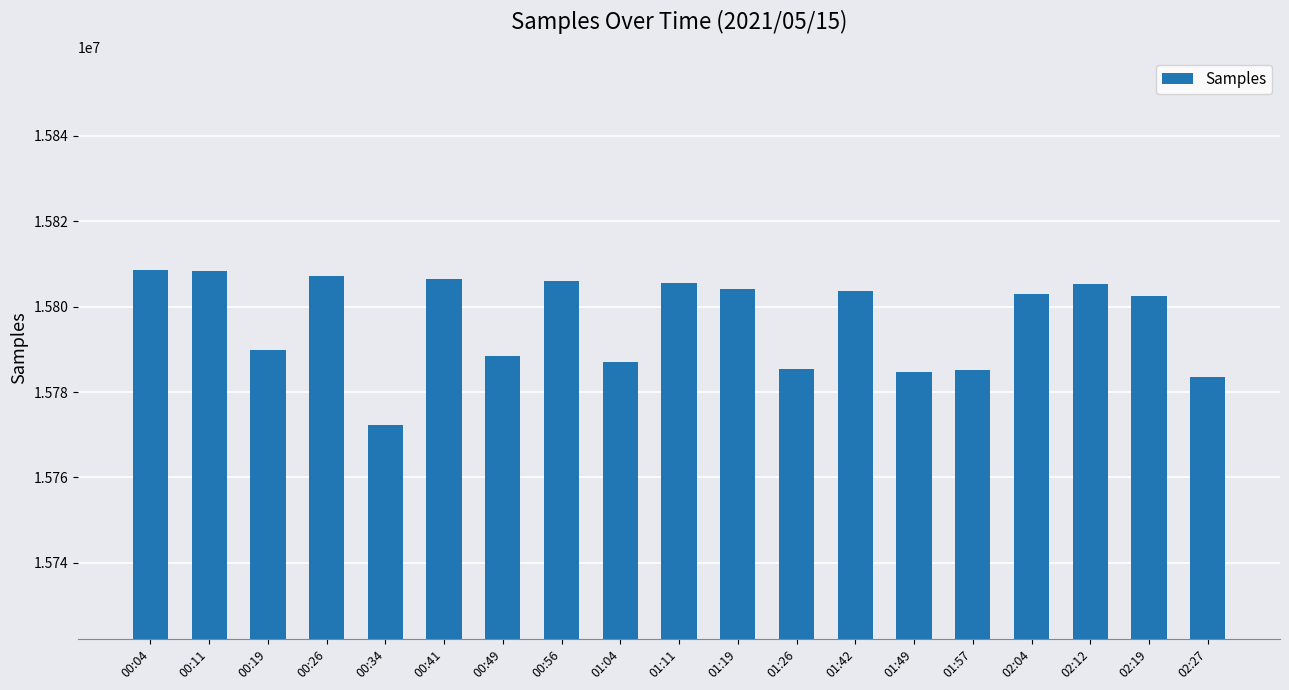

What is the value of the 4th bar from the left?

15807229